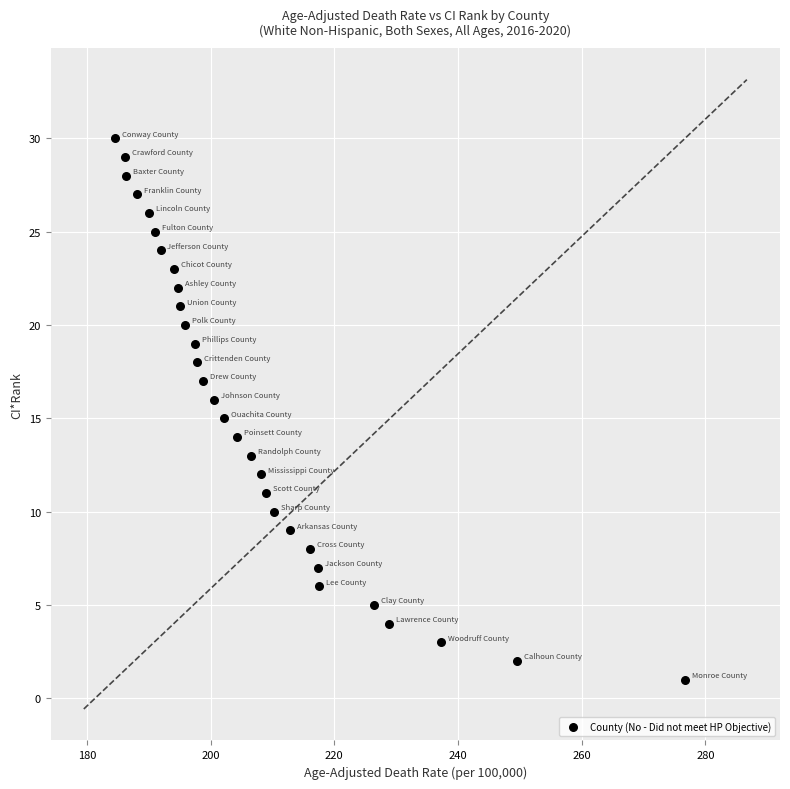

What is the range of Y values (max minus min)?

29